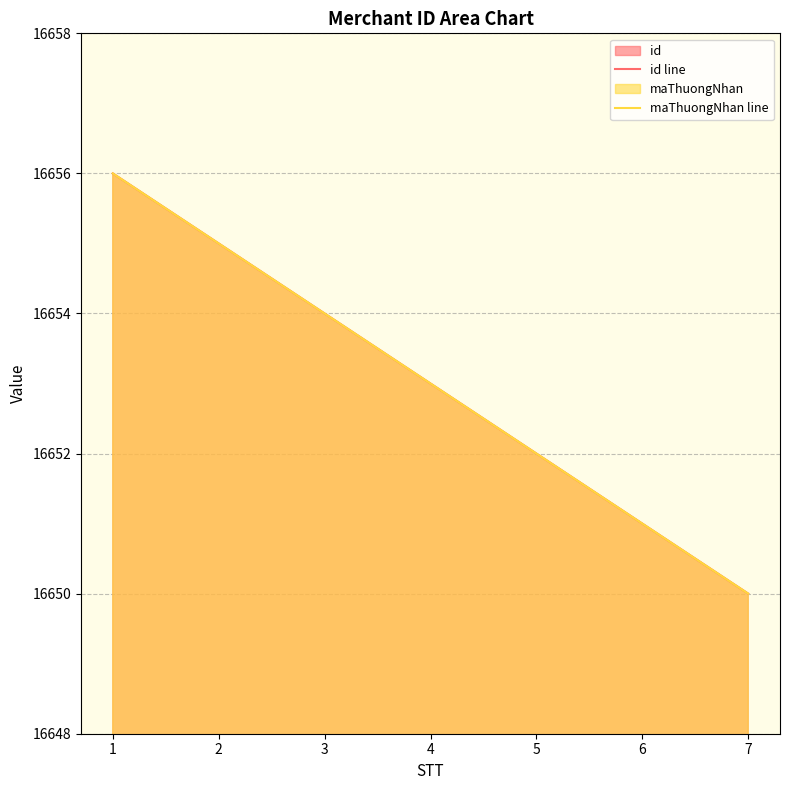

Is the value of maThuongNhan line at 7 greater than the value of id line at 1?

No